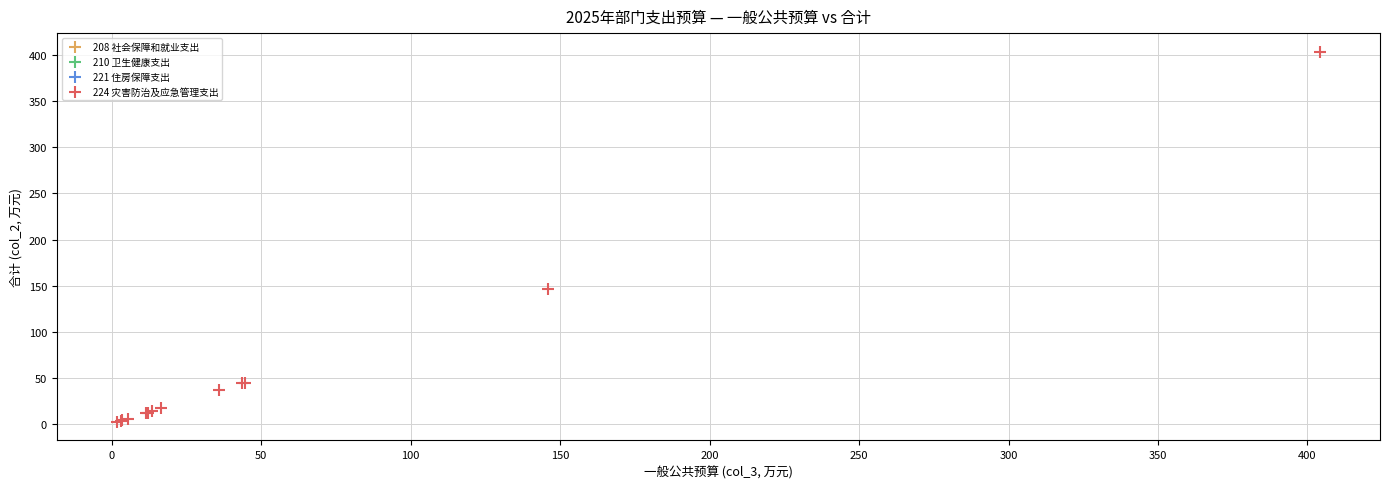

What Y value in the scatter plot is closest to 202?

145.8